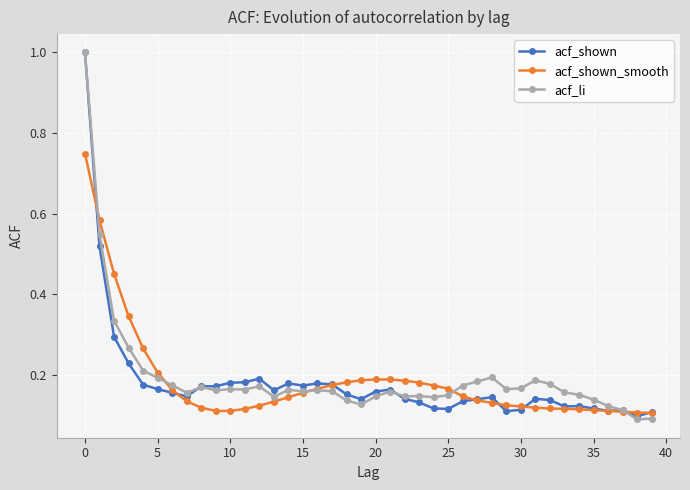

True or false: acf_li has more than 1 points higher than both neighbors.

True